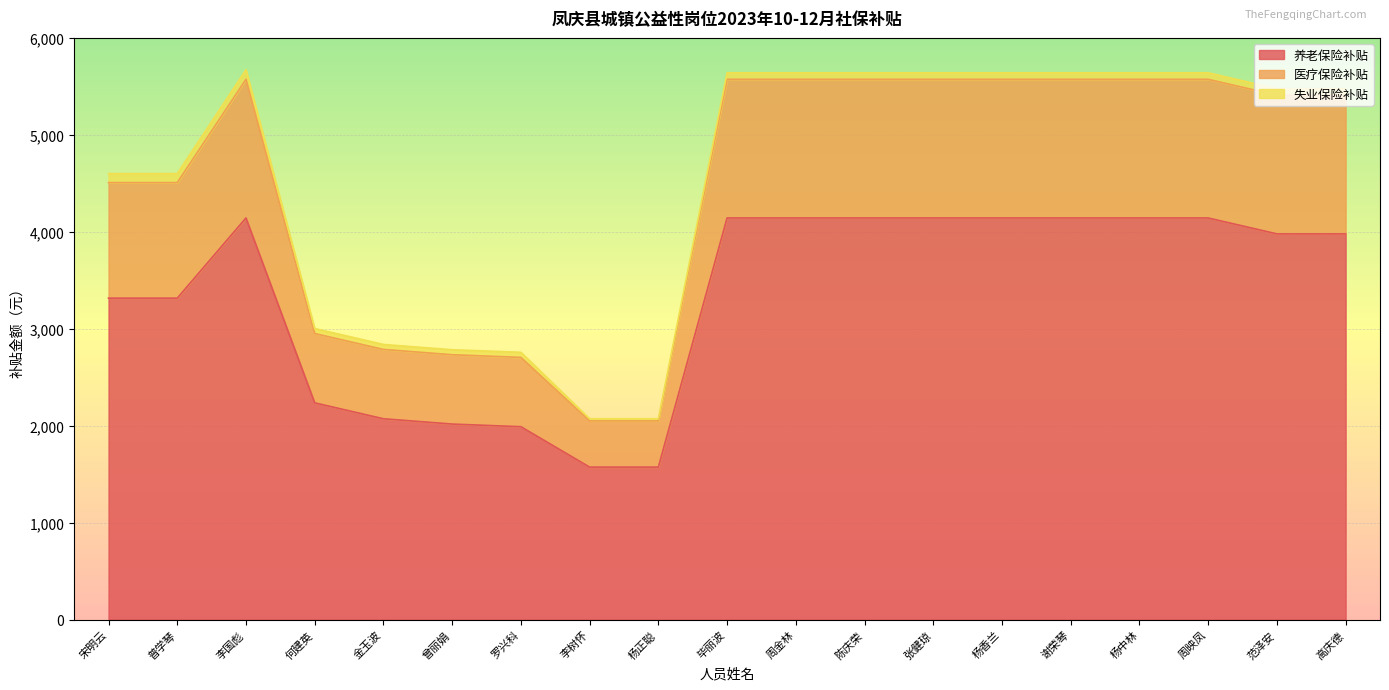

Count the number of categories in the chart.

19